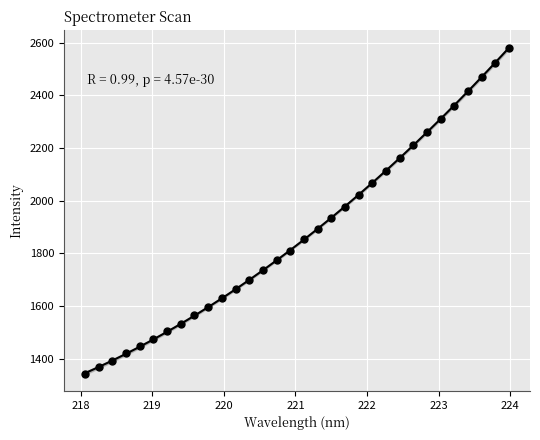

What is the range of Y values (max minus min)?

1239.4